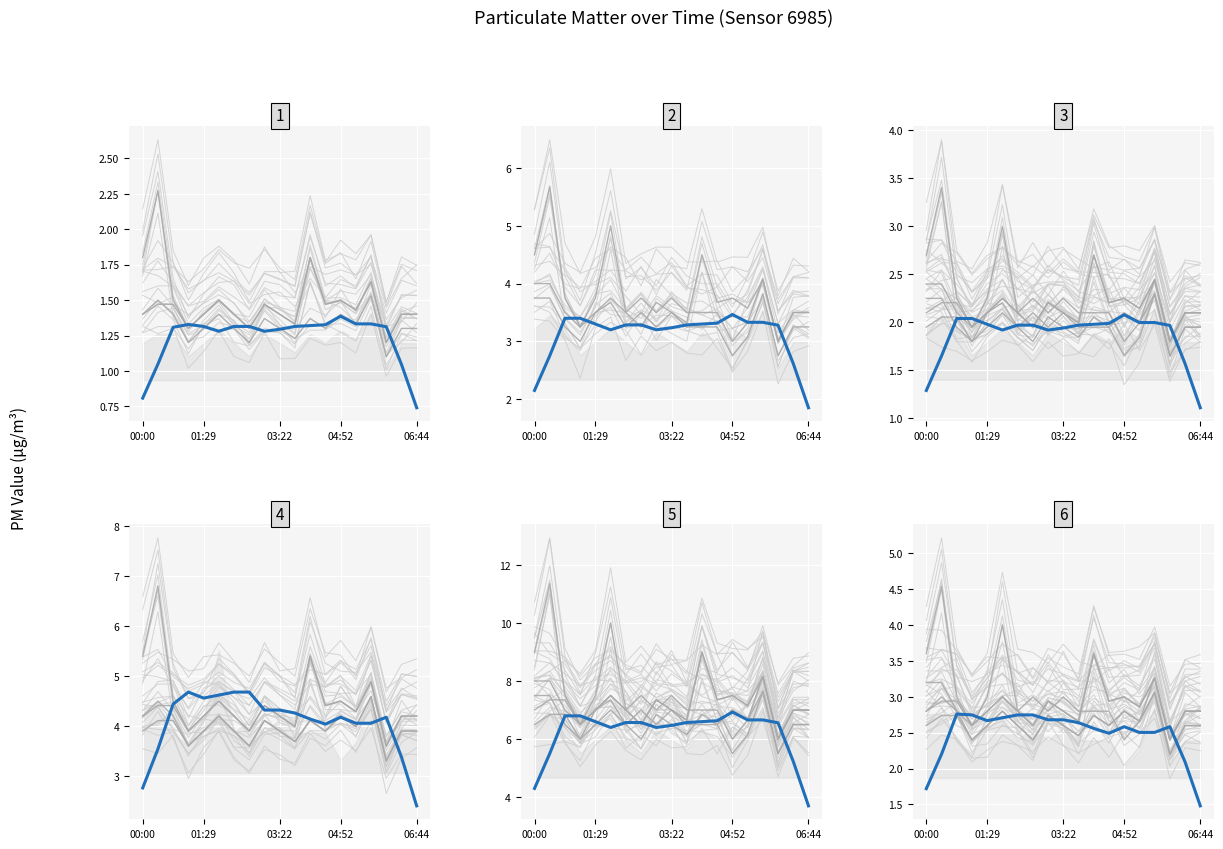

How many lines are shown in the chart?

4